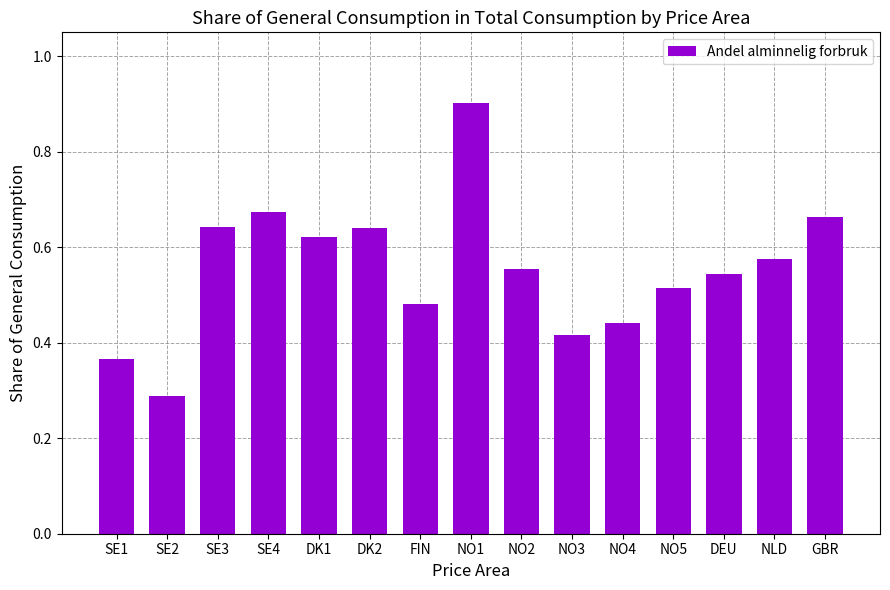

The value at NO5 is 0.2. True or false?

False